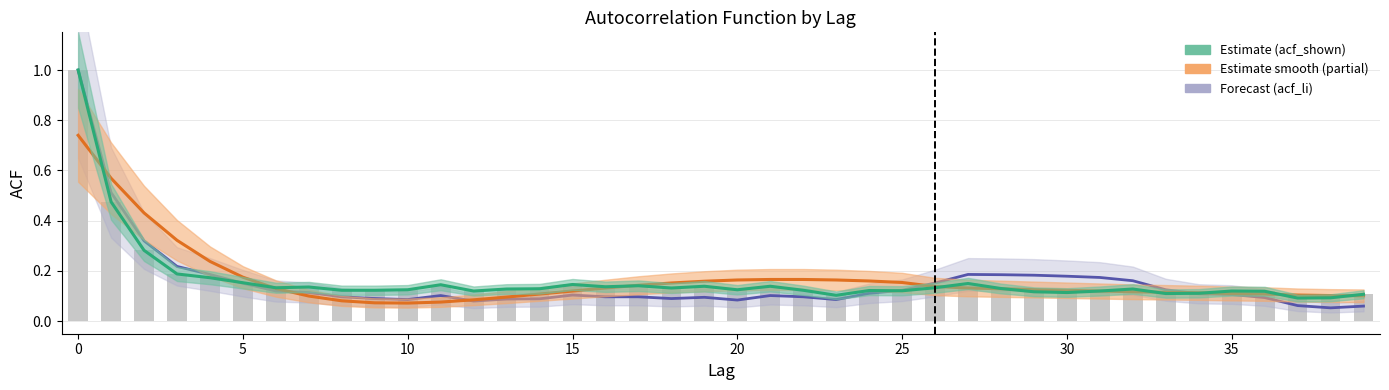

True or false: the data shows 0.3 at 5.

False